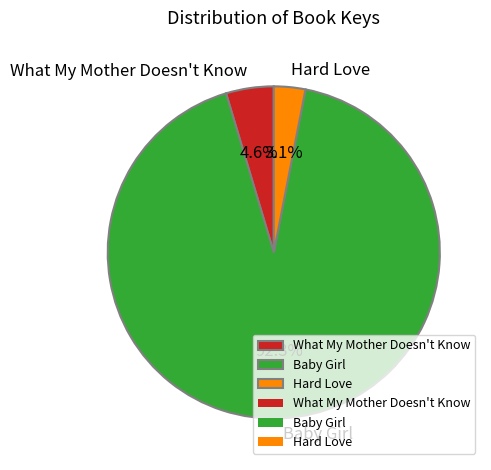

Is the sum of What My Mother Doesn't Know and Hard Love greater than half?

No